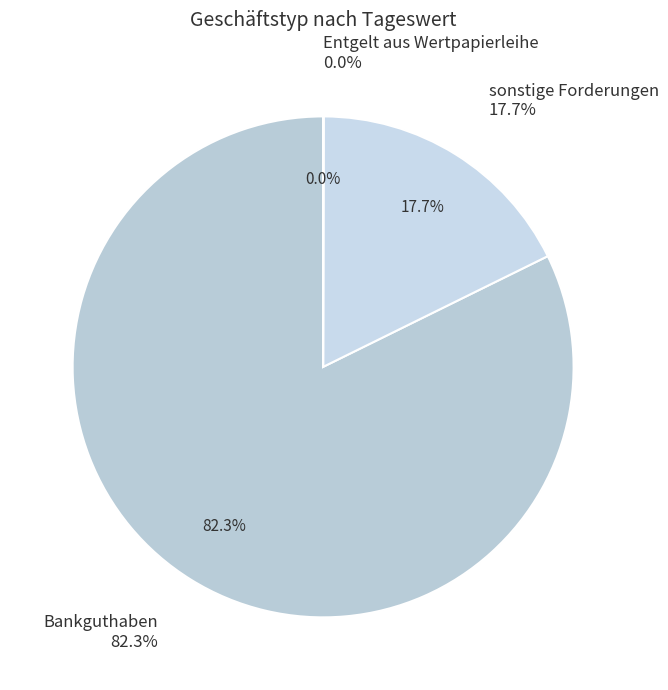

What is the total percentage of Entgelt aus Wertpapierleihe and sonstige Forderungen?

17.7%